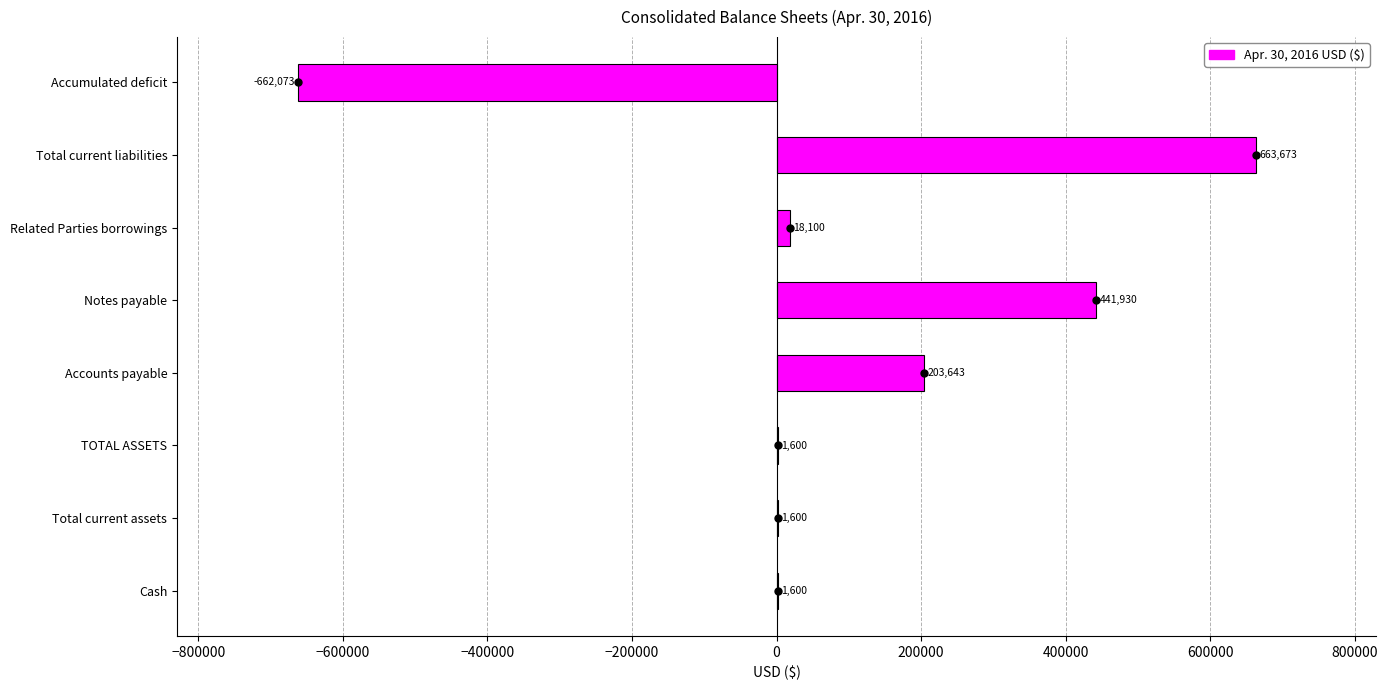

Does the chart contain stacked bars?

No